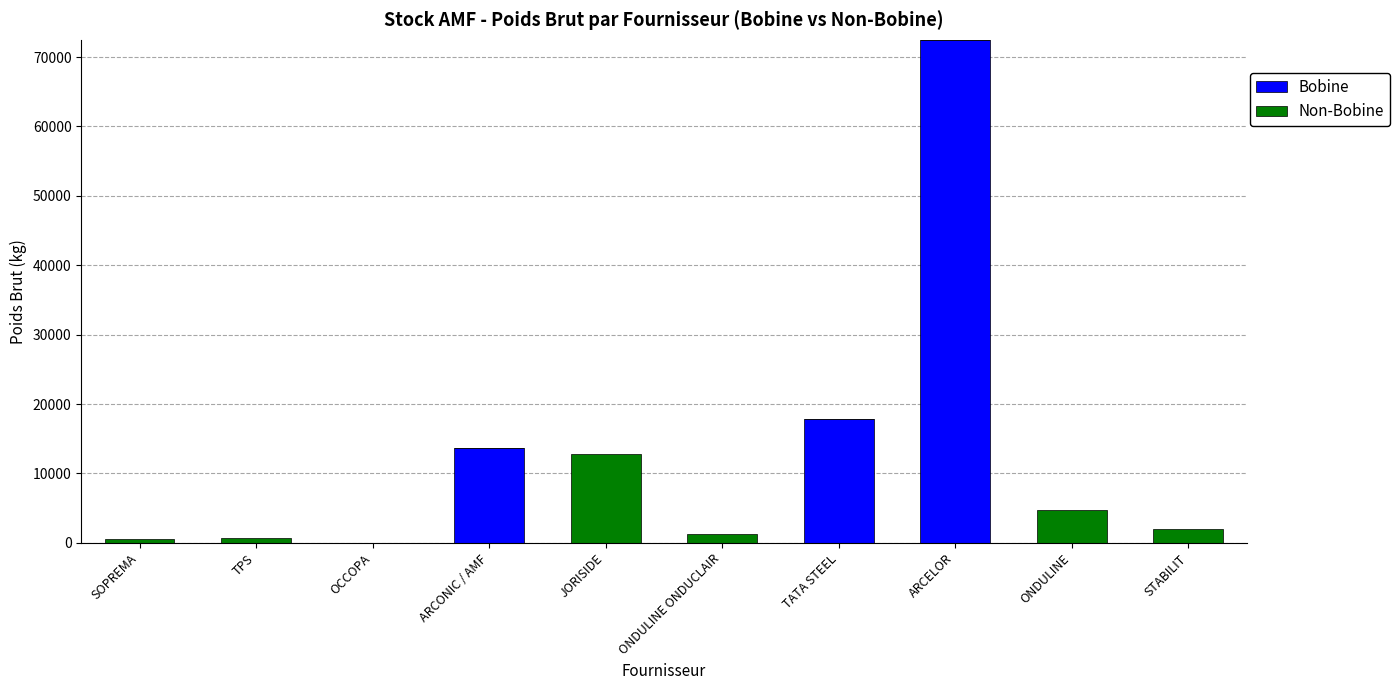

The value of Bobine at ARCONIC / AMF is 13715. True or false?

True